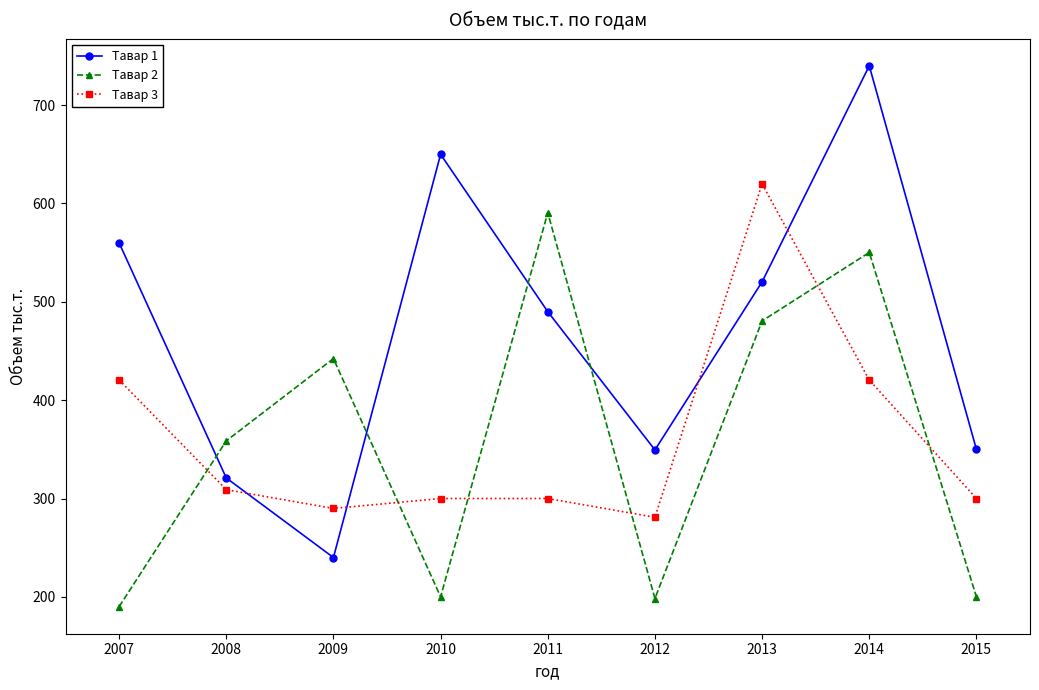

What is the total value across all series at 2011?

1380.6